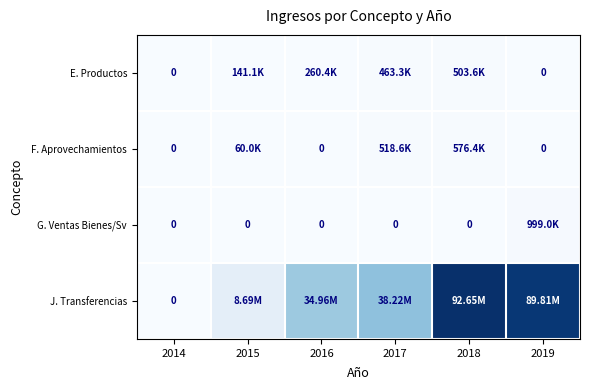

List the series in order of their peak value, highest first.

J. Transferencias, G. Ventas Bienes/Sv, F. Aprovechamientos, E. Productos